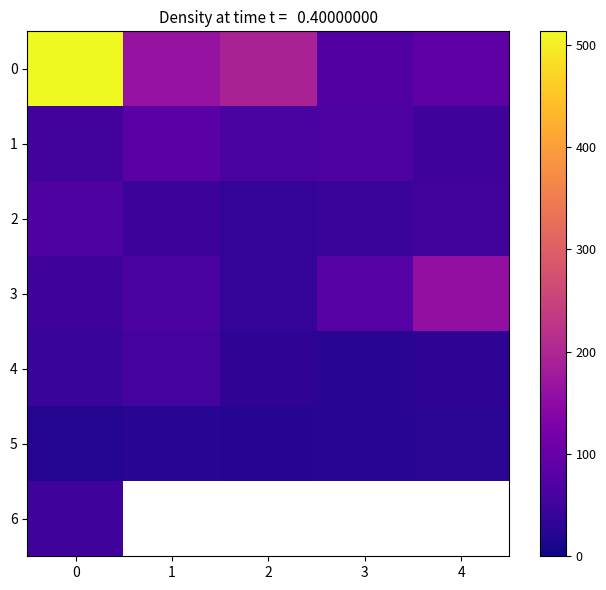

List the labels in order of row_1 value, smallest first.

4, 0, 2, 3, 1